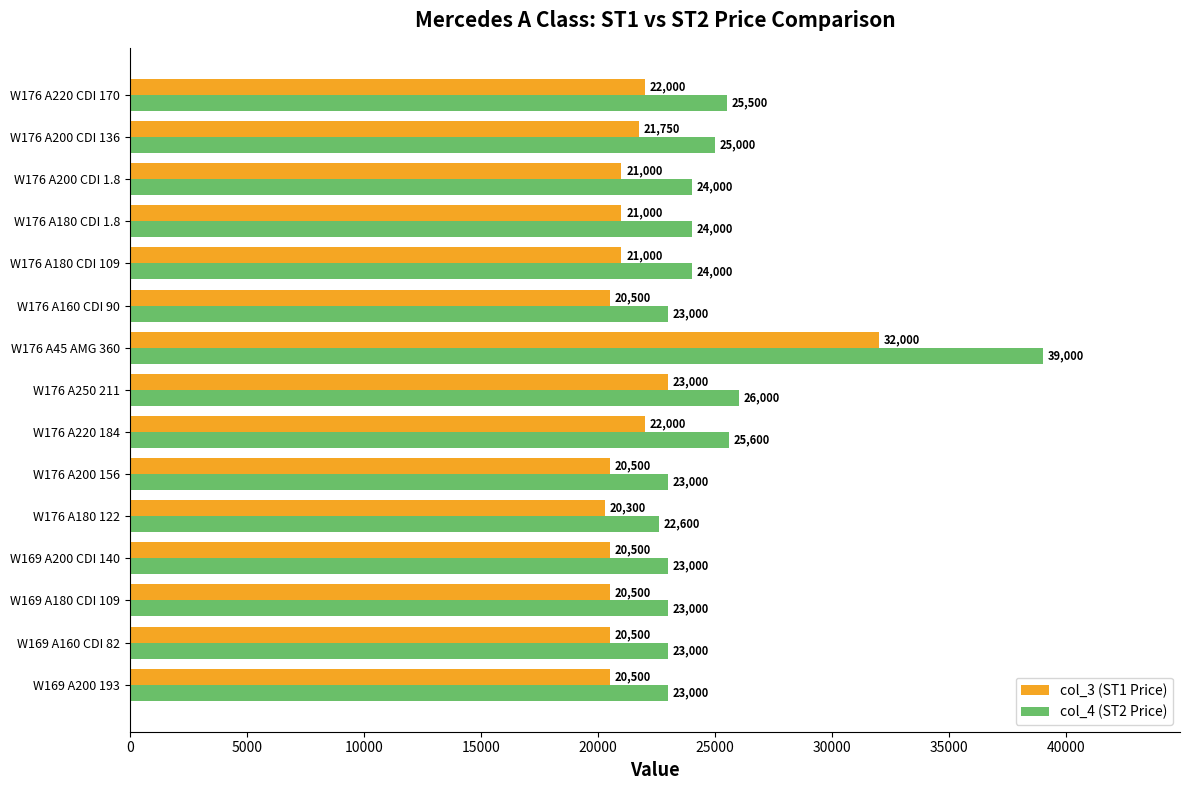

What is the sum of all col_3 (ST1 Price) values?

327050